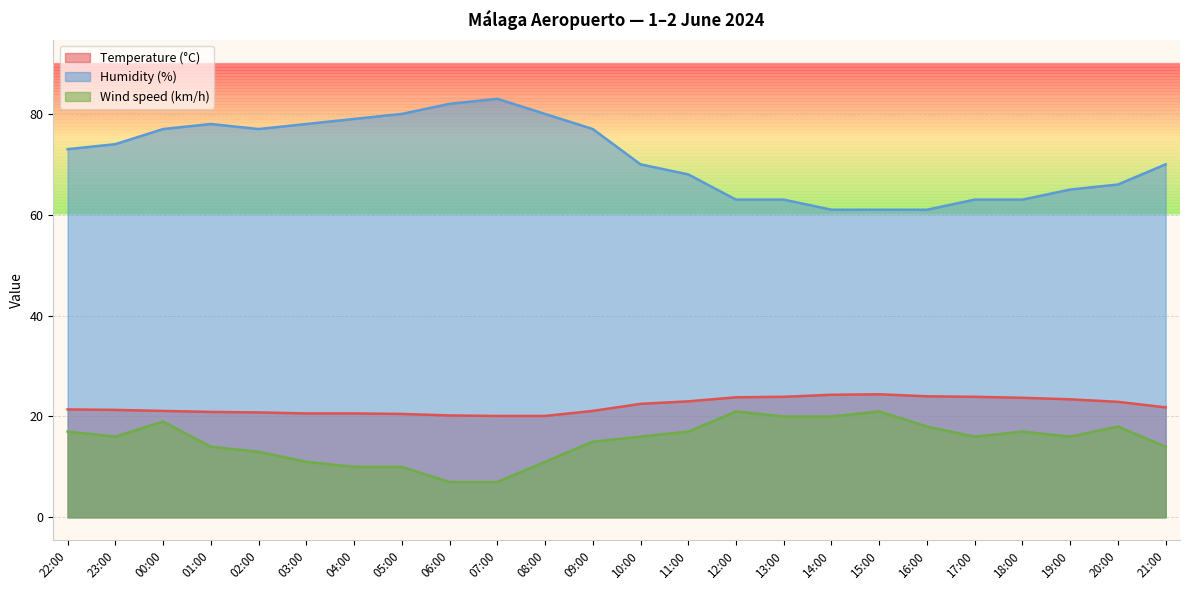

How many categories are shown in the chart?

24